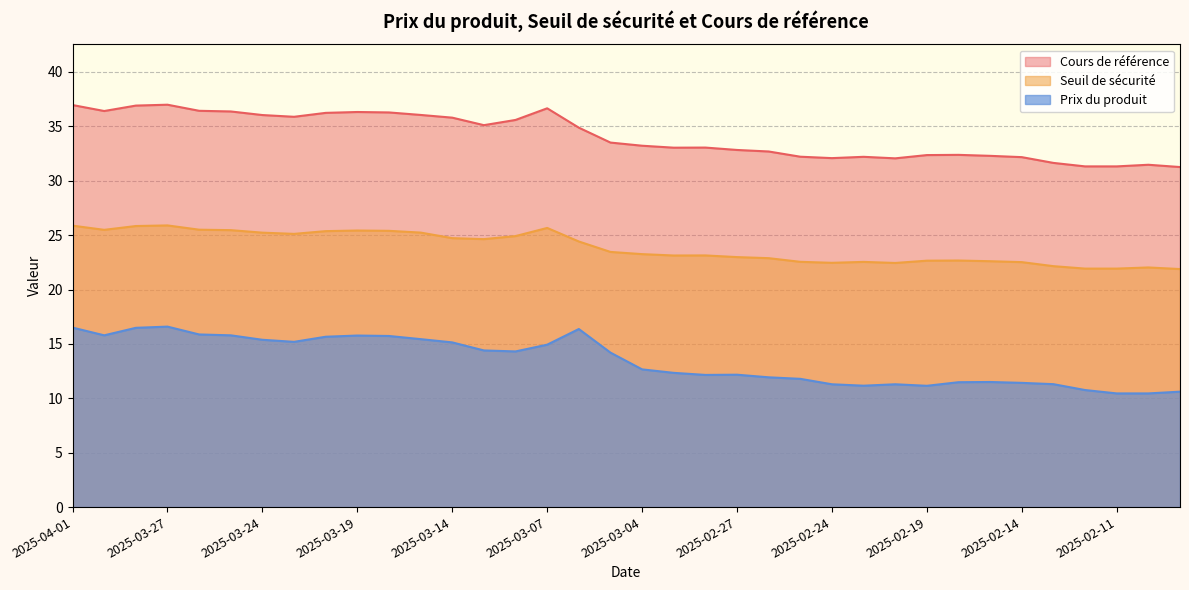

Which has a higher value, 2025-02-24 or 2025-02-19?

2025-02-19